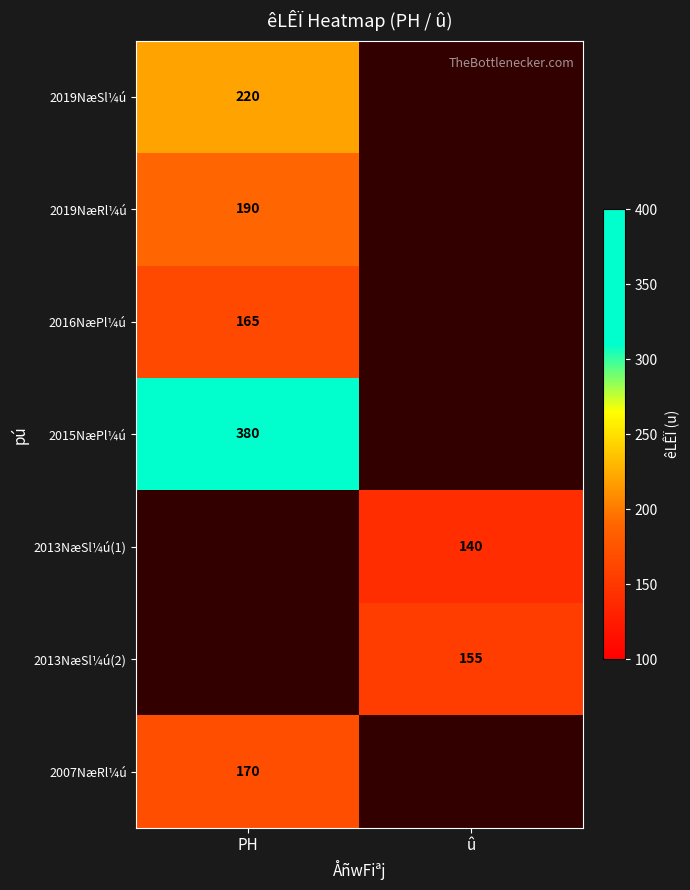

The 2013NæSl¼ú(2) series shows 238 at û. True or false?

False